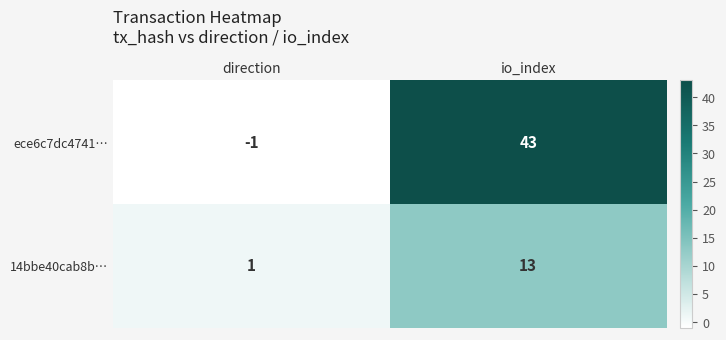

How many series are shown in this chart?

2